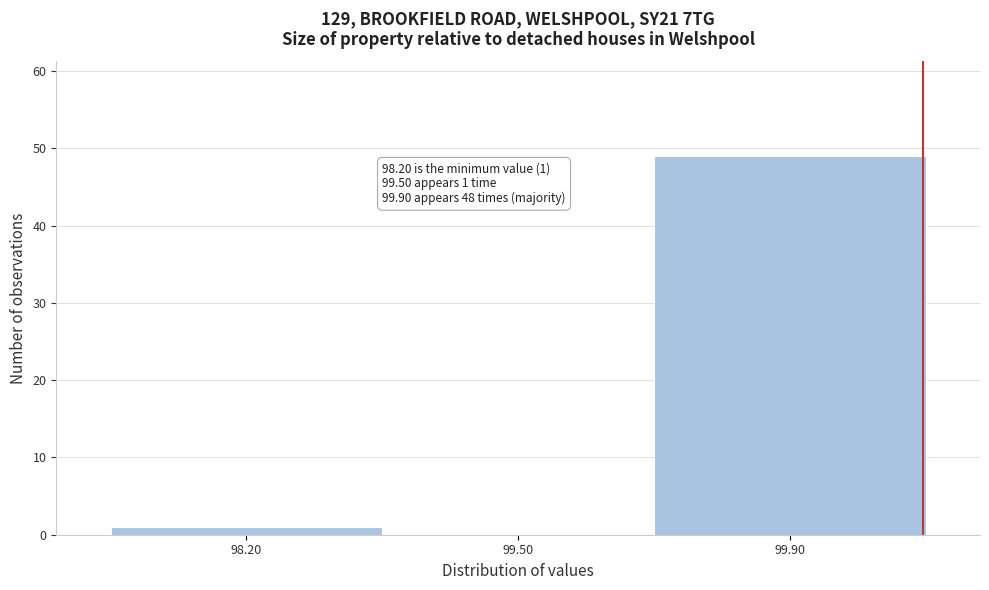

What is the change in value from 99.50 to 99.90?

+49